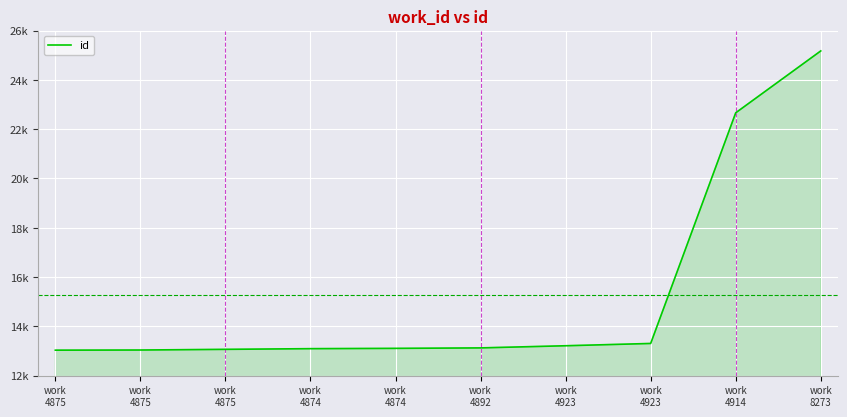

Rank the categories by value from highest to lowest.

work
8273, work
4914, work
4923, work
4923, work
4892, work
4874, work
4874, work
4875, work
4875, work
4875